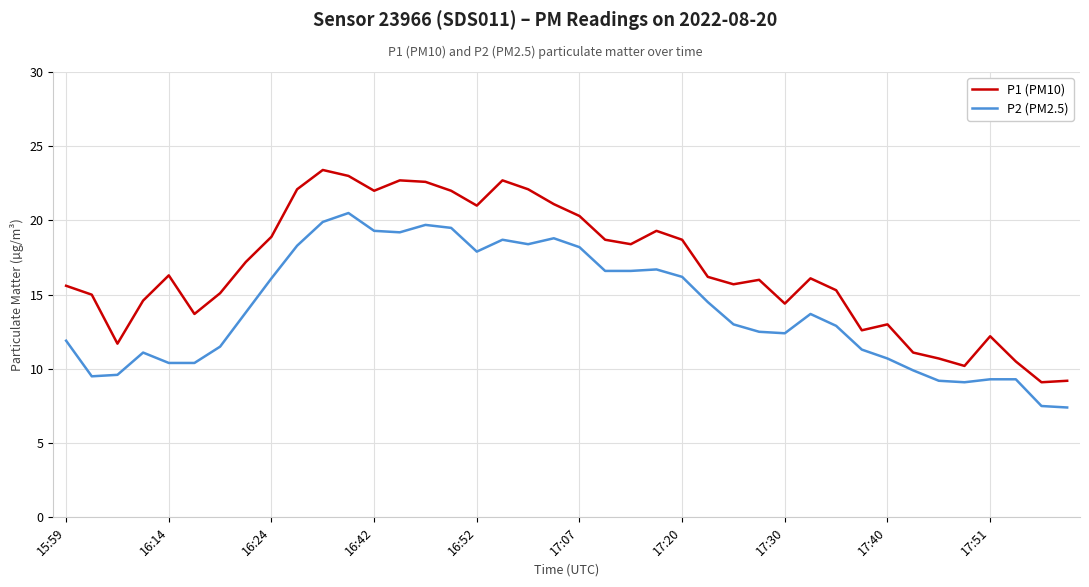

Does the chart have visible grid lines?

Yes